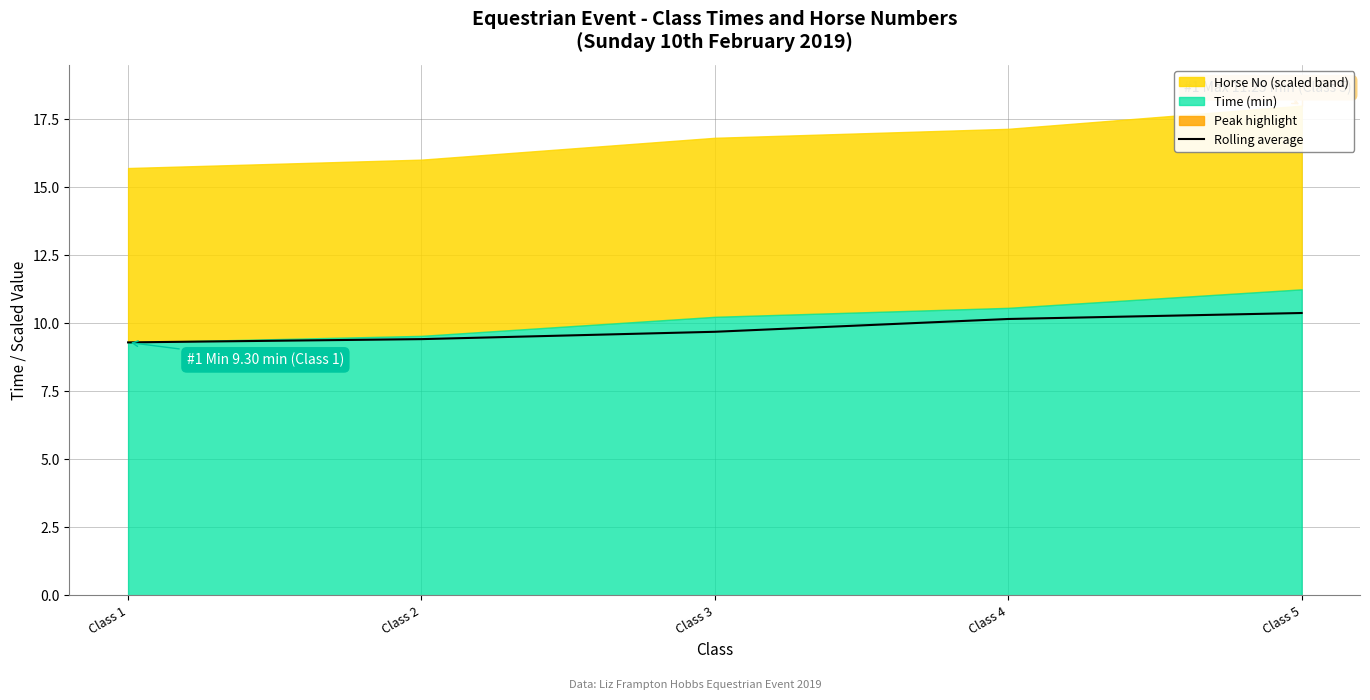

Reading left to right, what are all the values shown in this chart?

Class 1=9.3	Class 2=9.4	Class 3=9.7	Class 4=10.2	Class 5=10.4